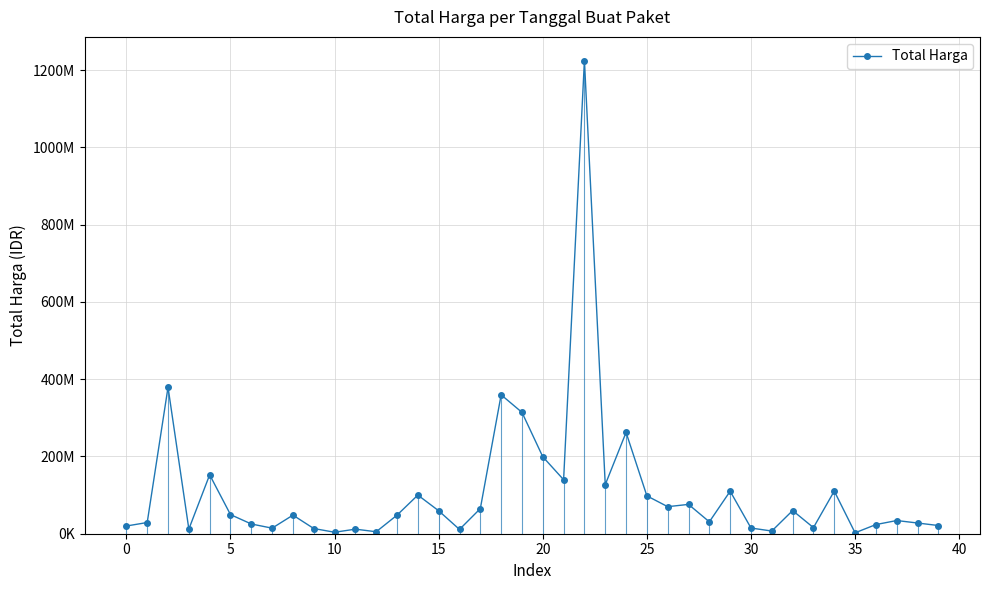

What is the sum of all values?

4375595175